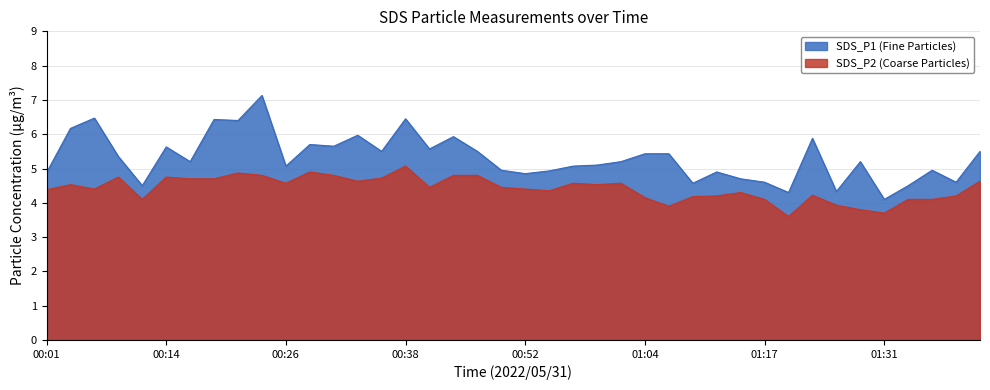

Does the chart display data point markers on the line(s)?

No